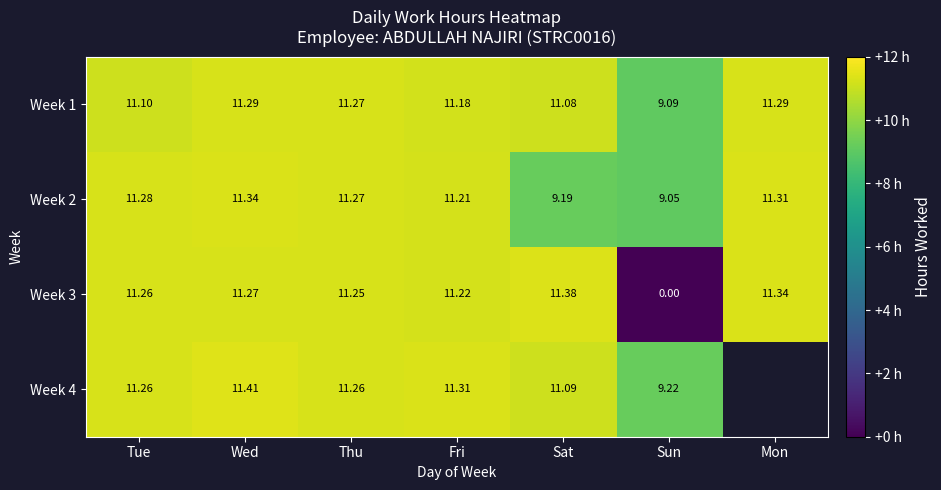

How many data points does each series have?

7